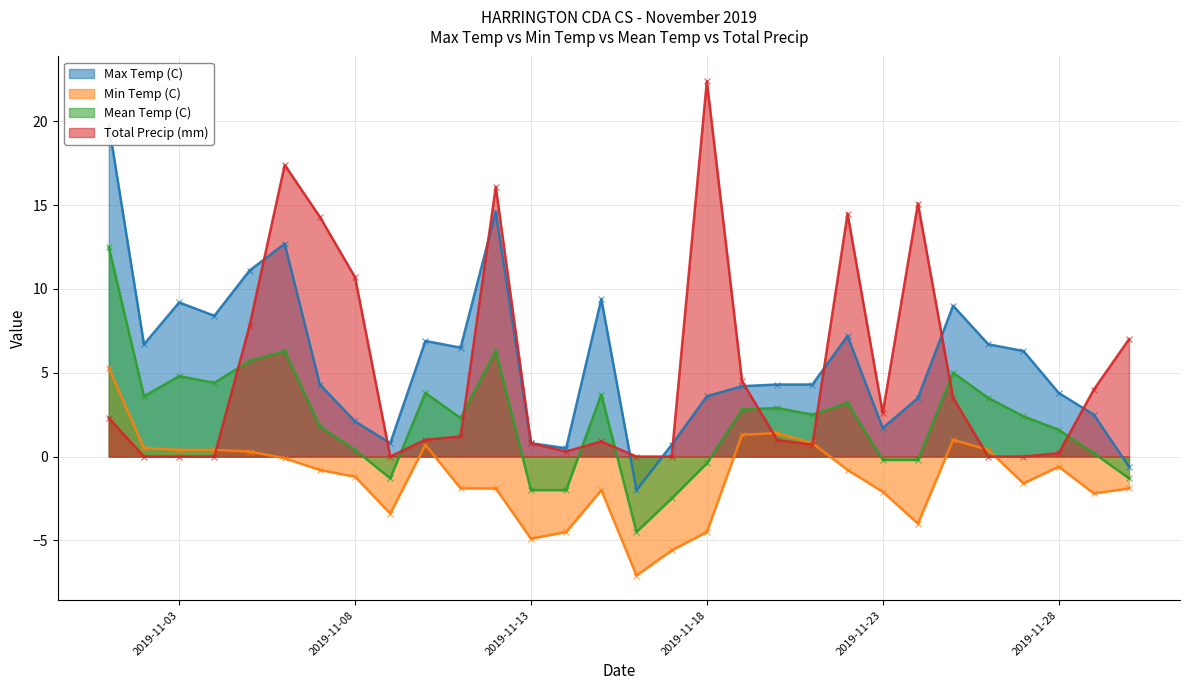

What is the value of the Total Precip (mm) point at the 18th from the left?

22.4